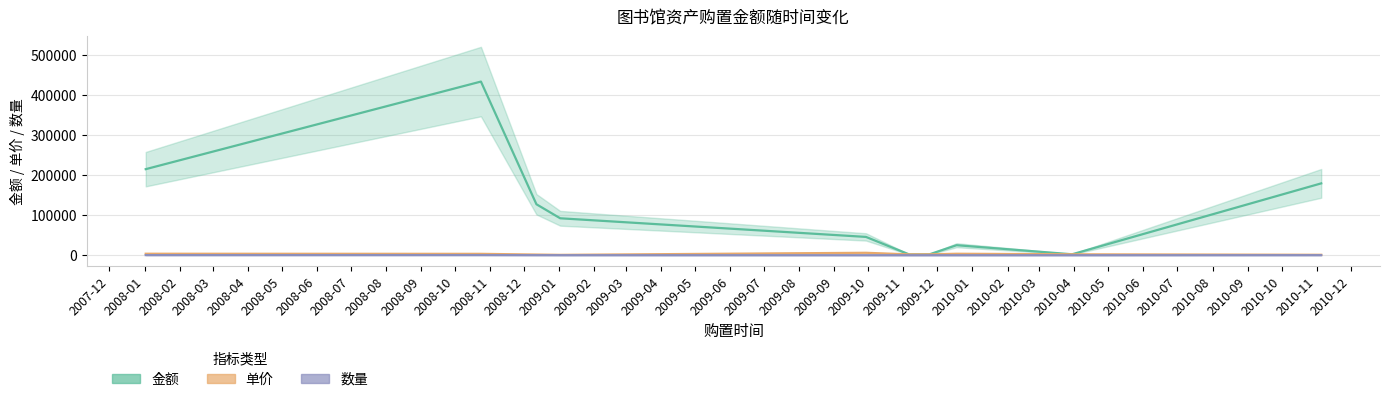

Which series has the widest spread of values?

金额